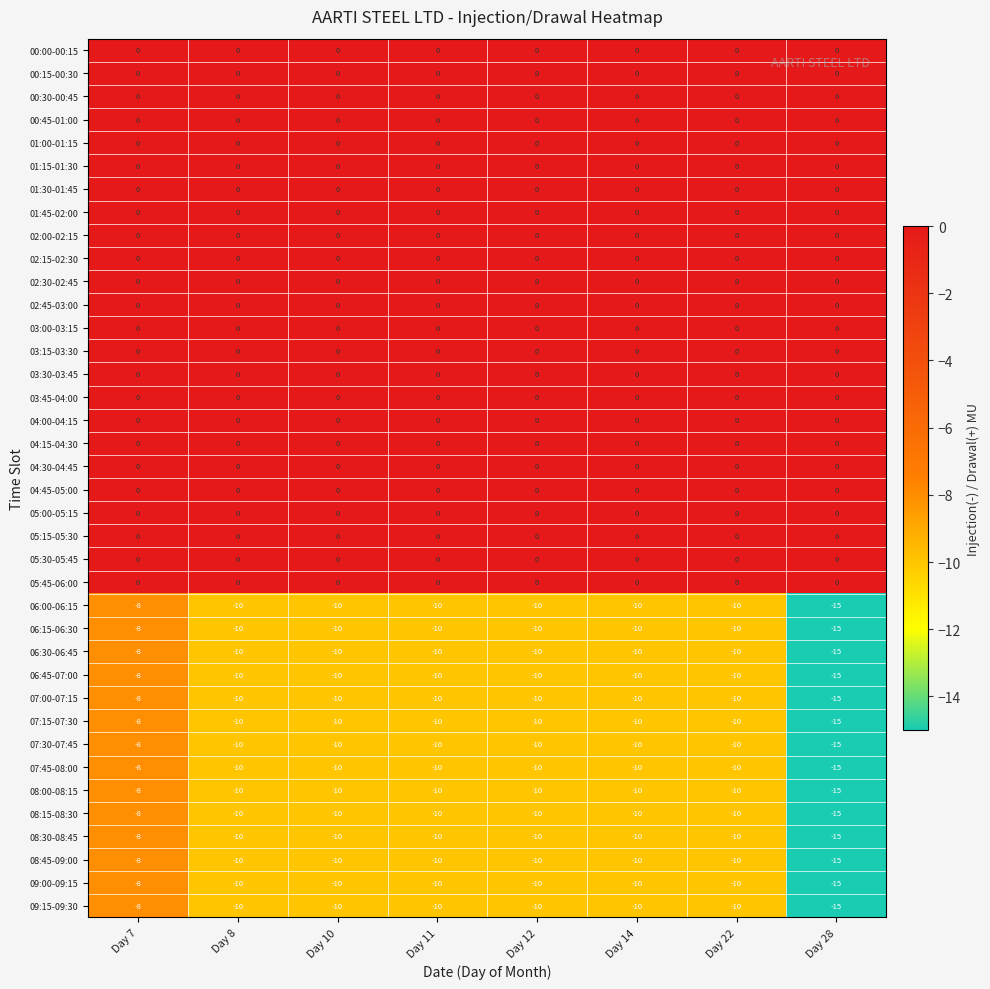

Where does the 06:30-06:45 series first go above -10?

Day 7